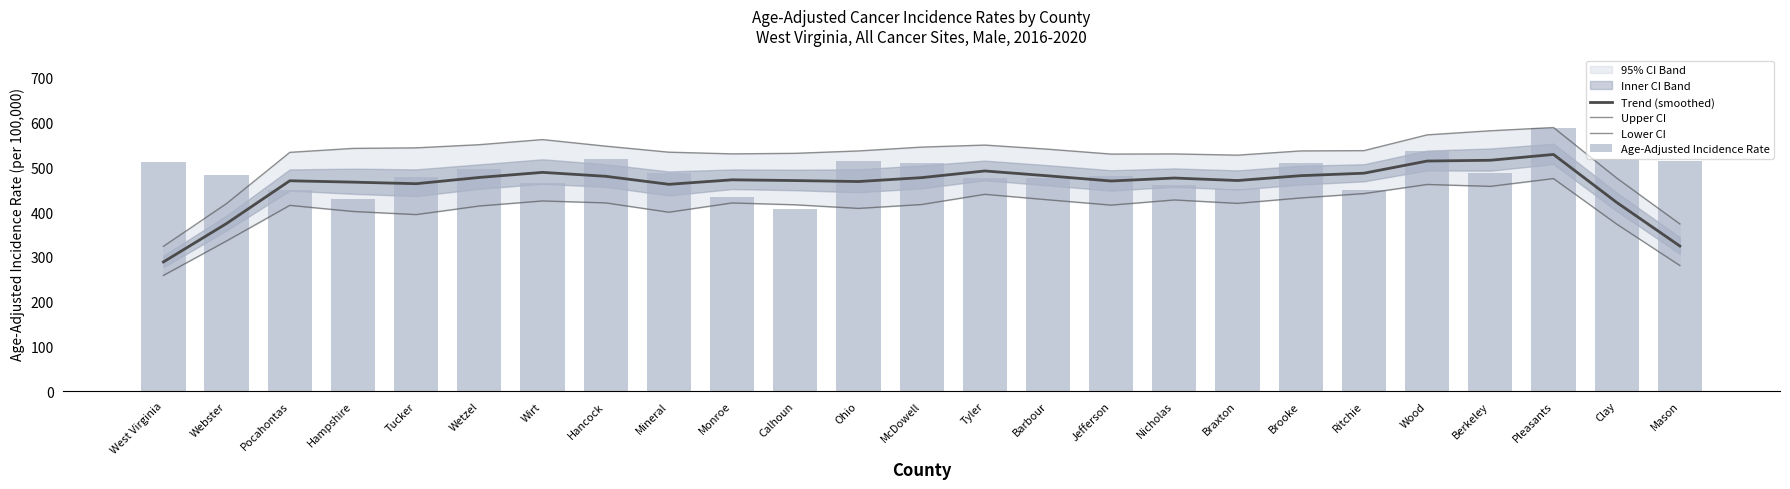

What is the difference between the highest and lowest values at Pocahontas?

118.5